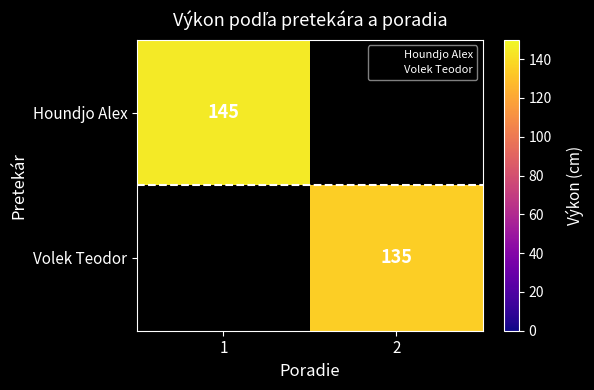

Is the value of Volek Teodor at 2 greater than the value of Houndjo Alex at 1?

No